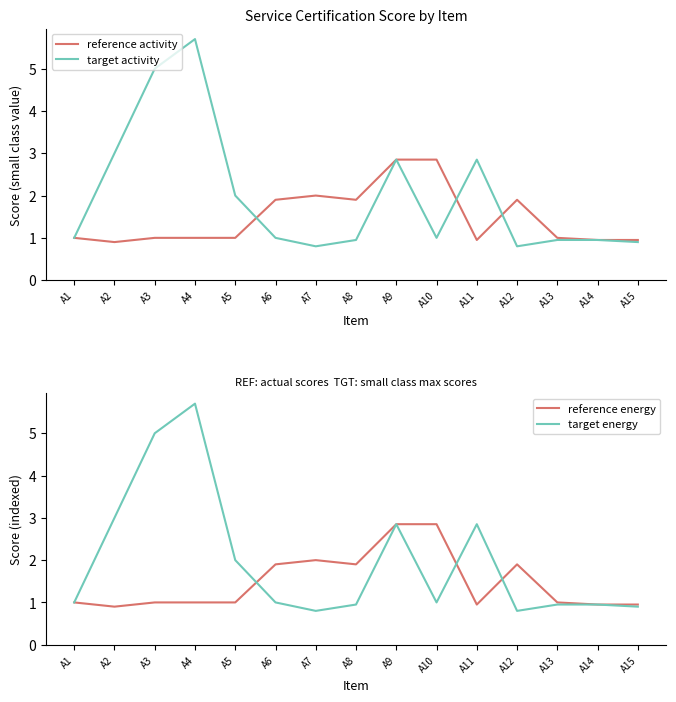

Rank the series at A15 from highest to lowest value.

reference activity, reference energy, target activity, target energy